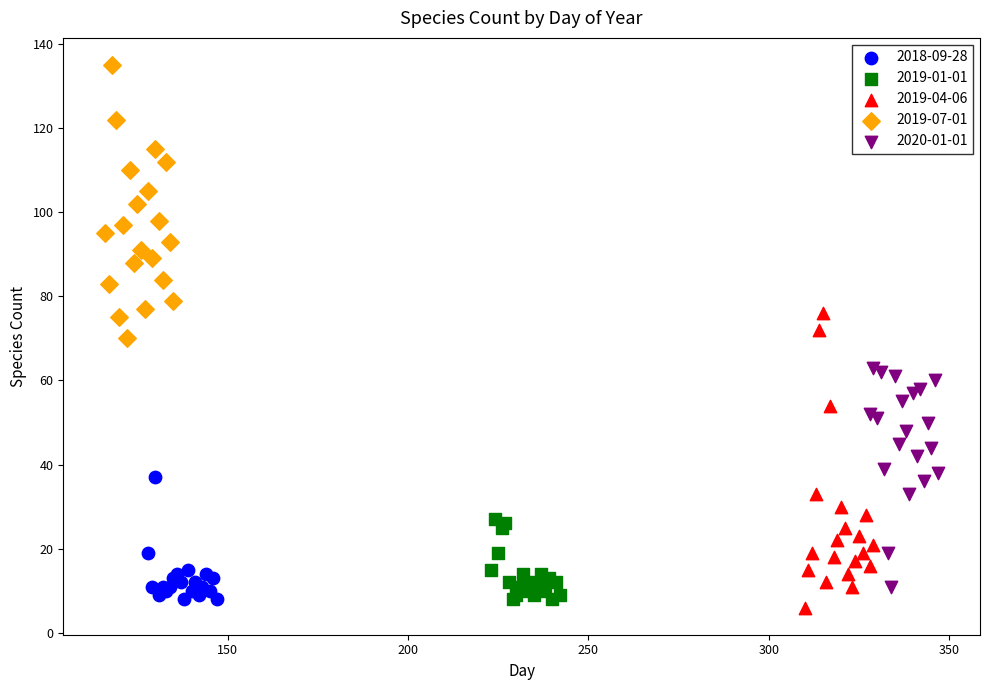

Which series contains the highest Y value?

2019-07-01